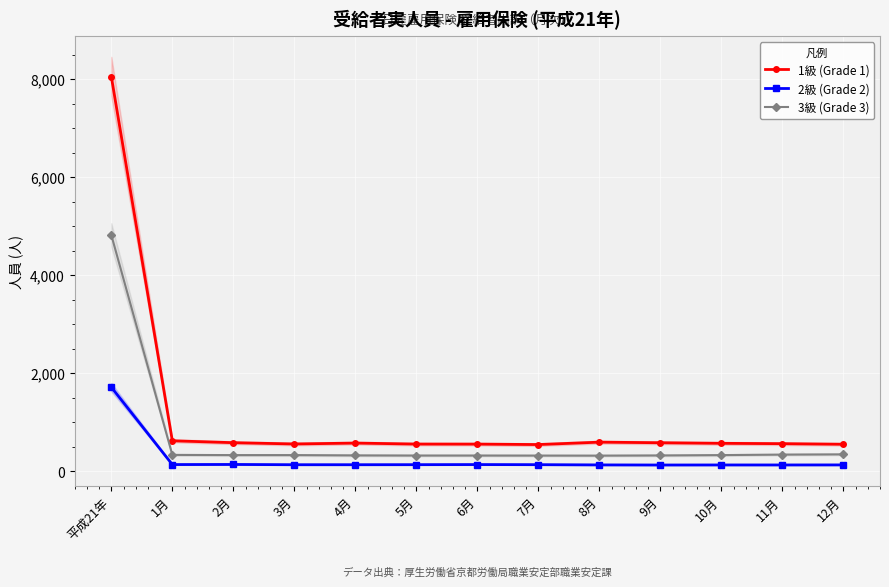

Is this an area chart (filled region under the line)?

No